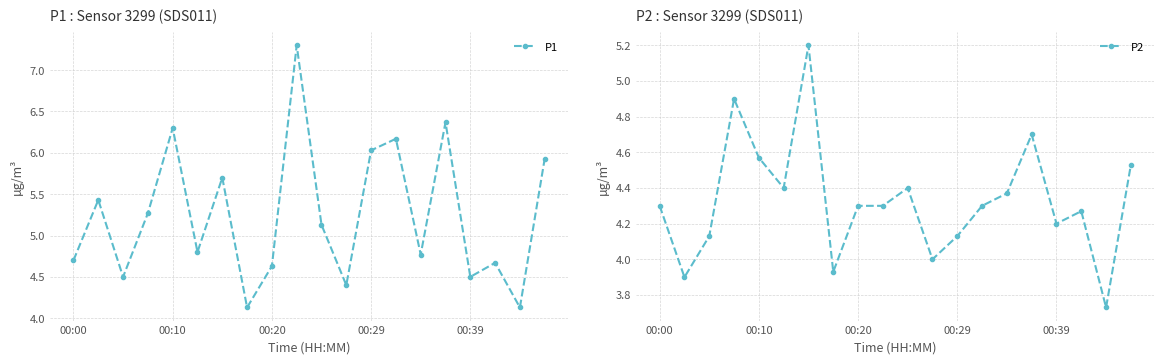

True or false: P1 has more than 1 points higher than both neighbors.

True